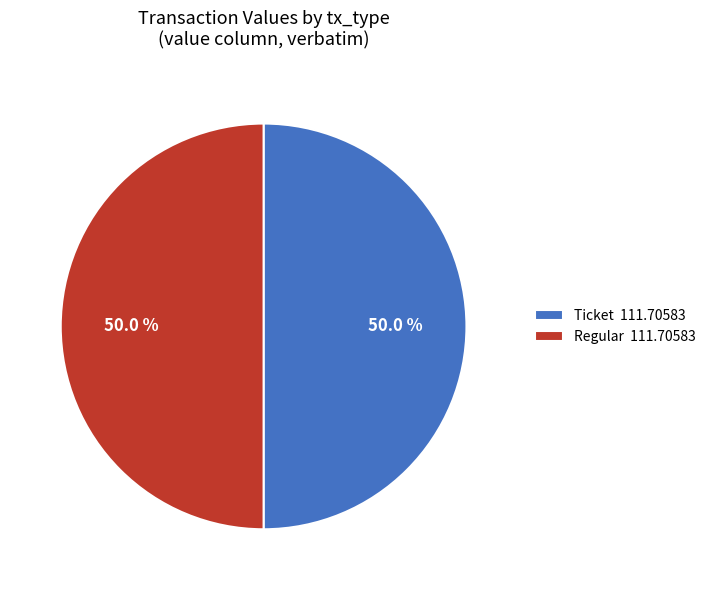

How many segments does this pie chart have?

2